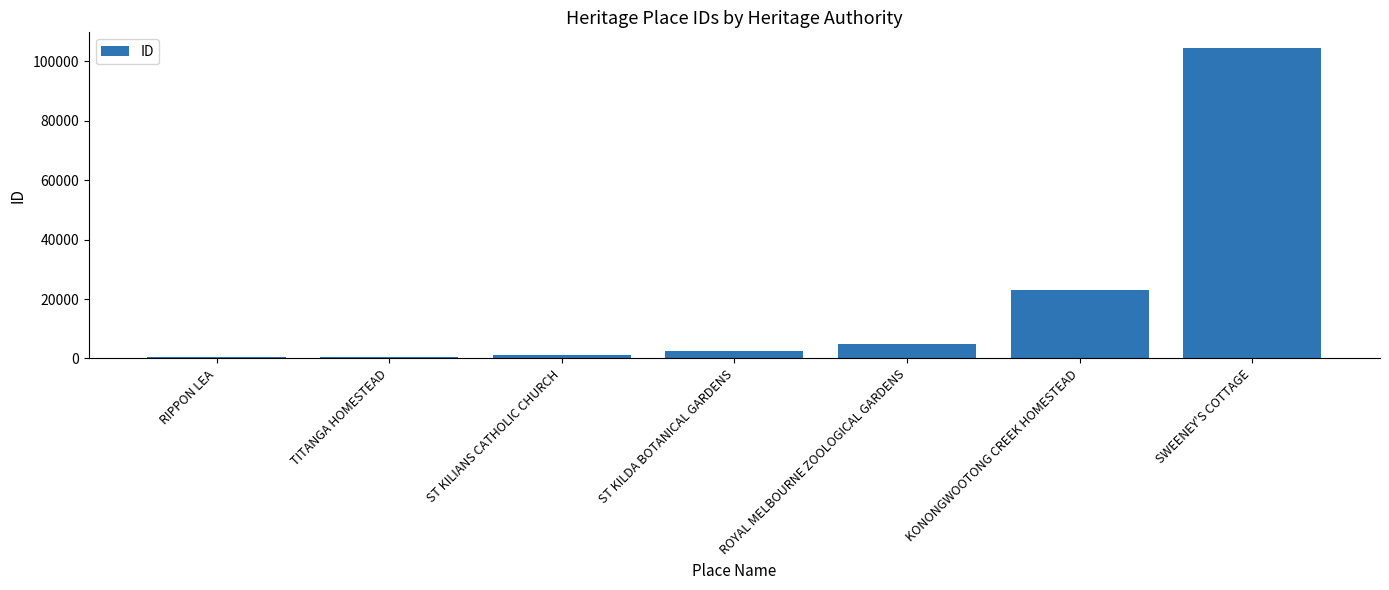

The chart shows a value of 23197 at KONONGWOOTONG CREEK HOMESTEAD. True or false?

True